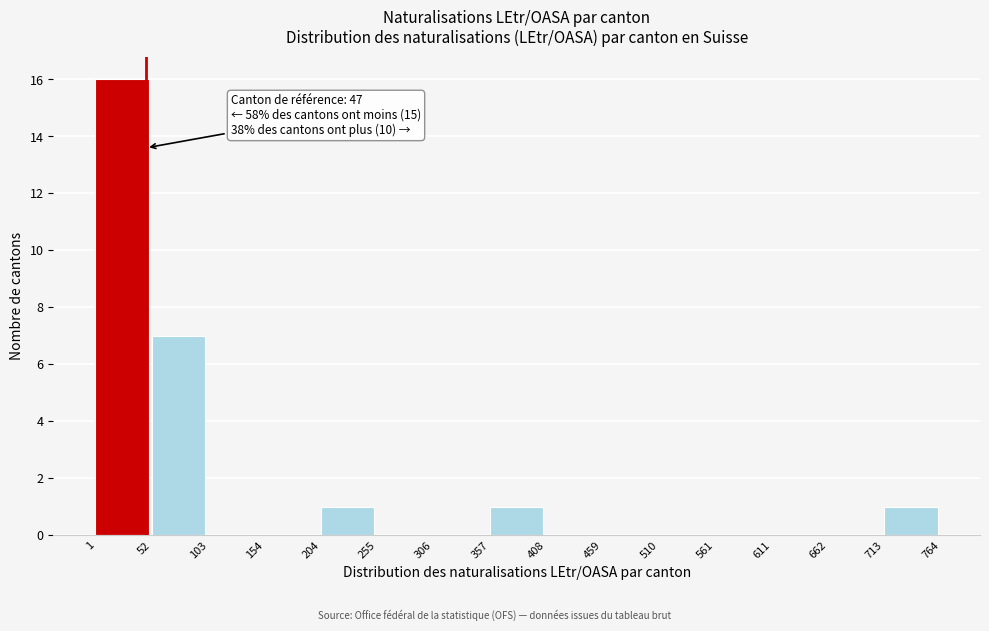

Which range on the x-axis has the tallest bar?

1 to 52